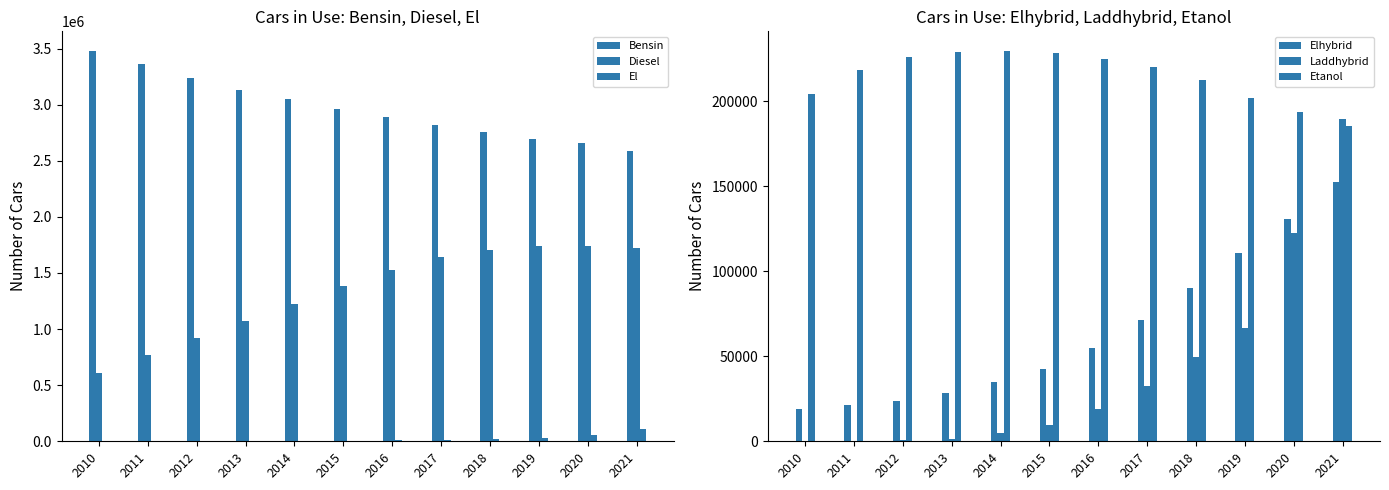

How many bars are there in total?

72